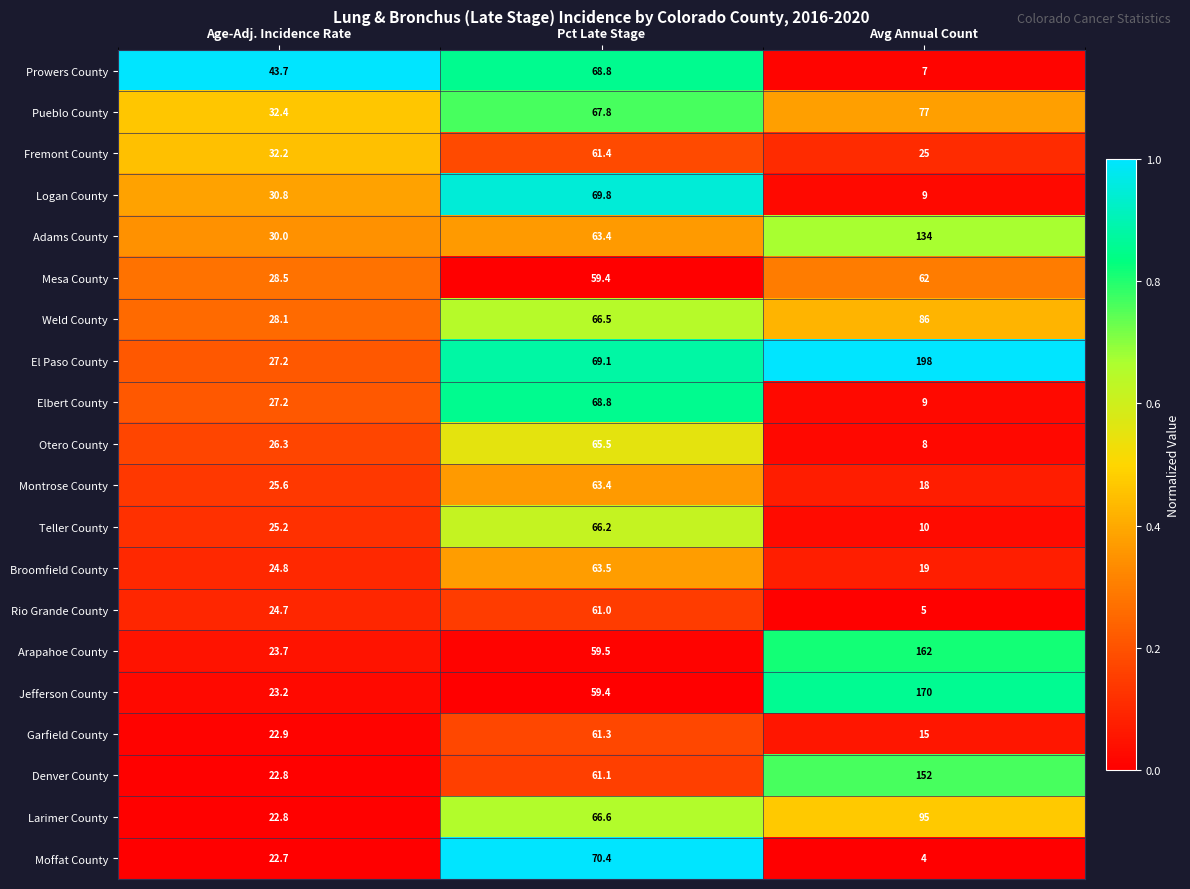

The value of Rio Grande County at Avg Annual Count is 5.0. True or false?

True